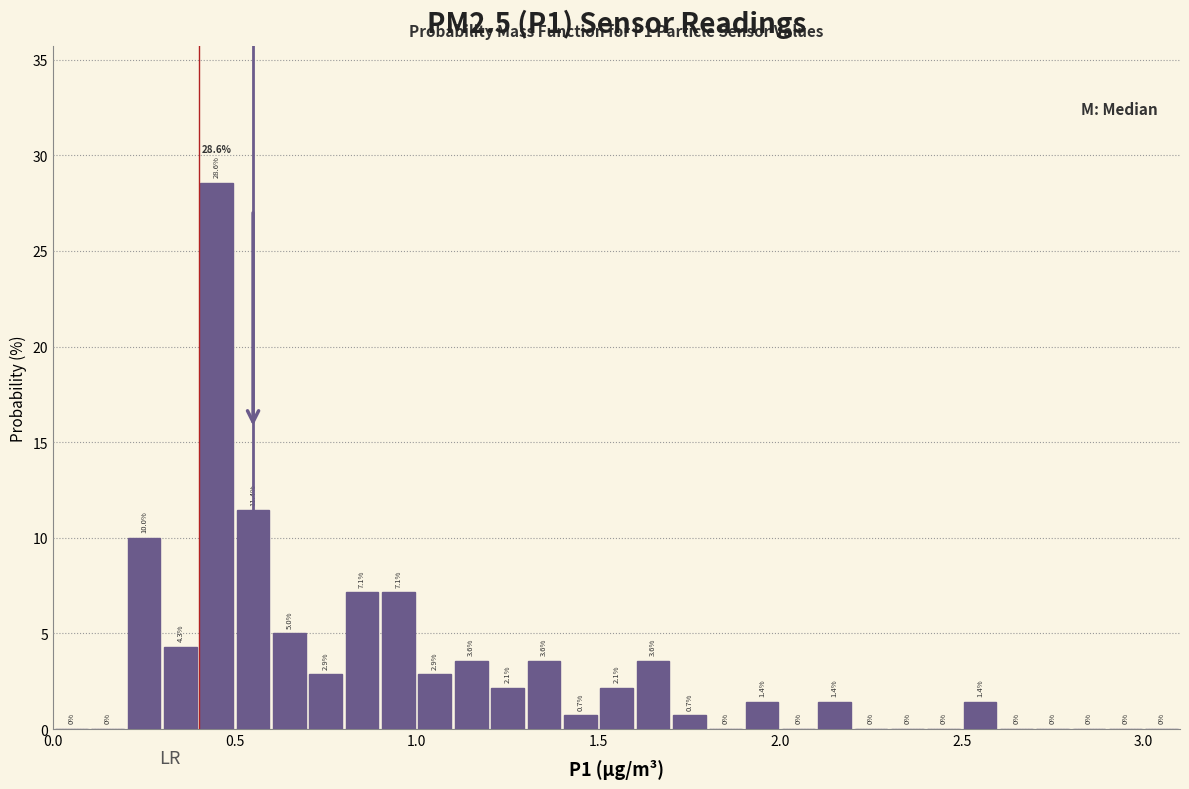

Around what value on the x-axis is the tallest bar? Give the approximate position of its centre, as read against the axis.

0.45